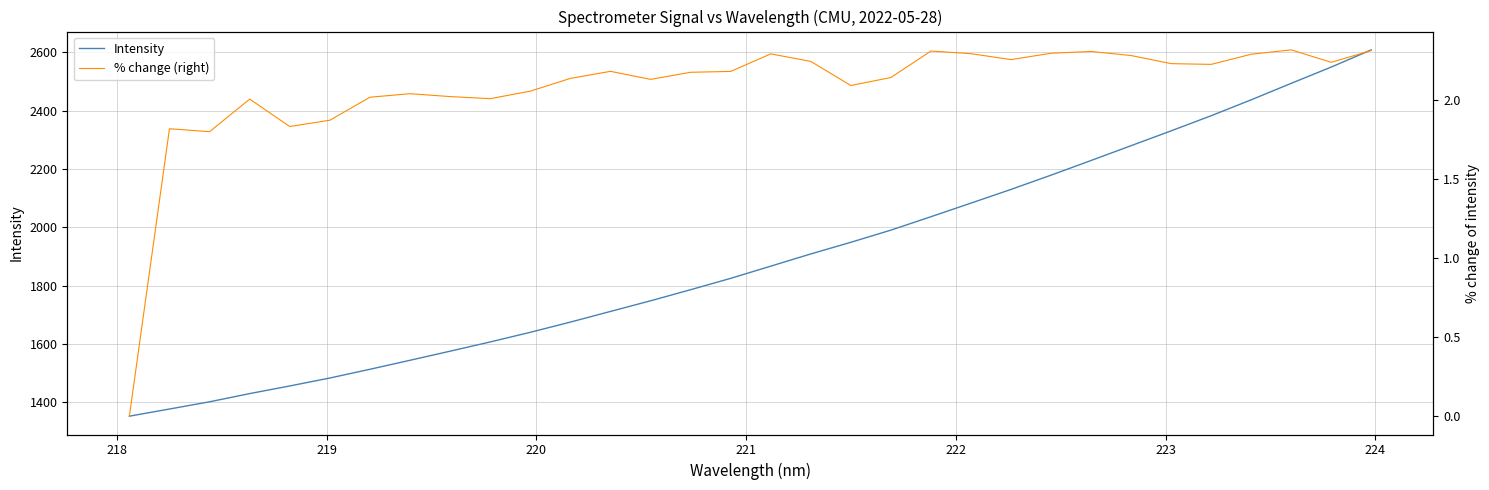

Which series has the largest total across all categories?

Intensity